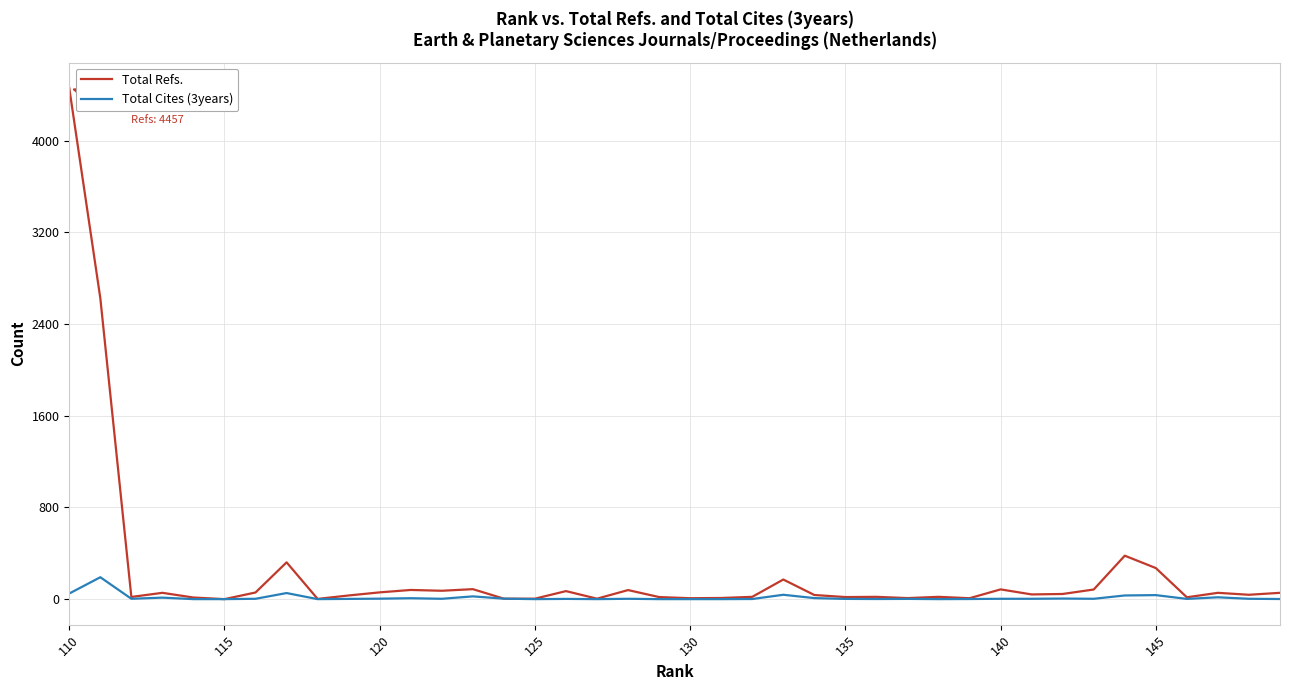

Which series has the largest range (max minus min)?

Total Refs.